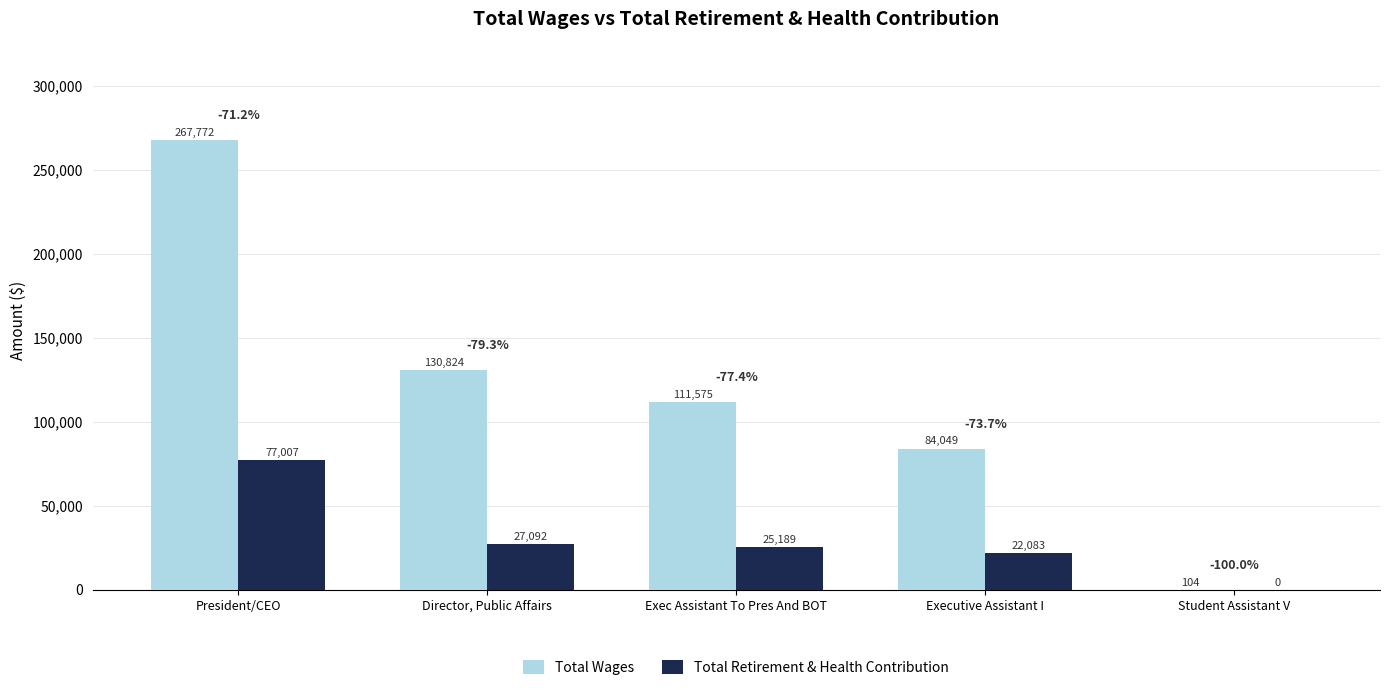

What is the maximum value for Total Wages?

267772